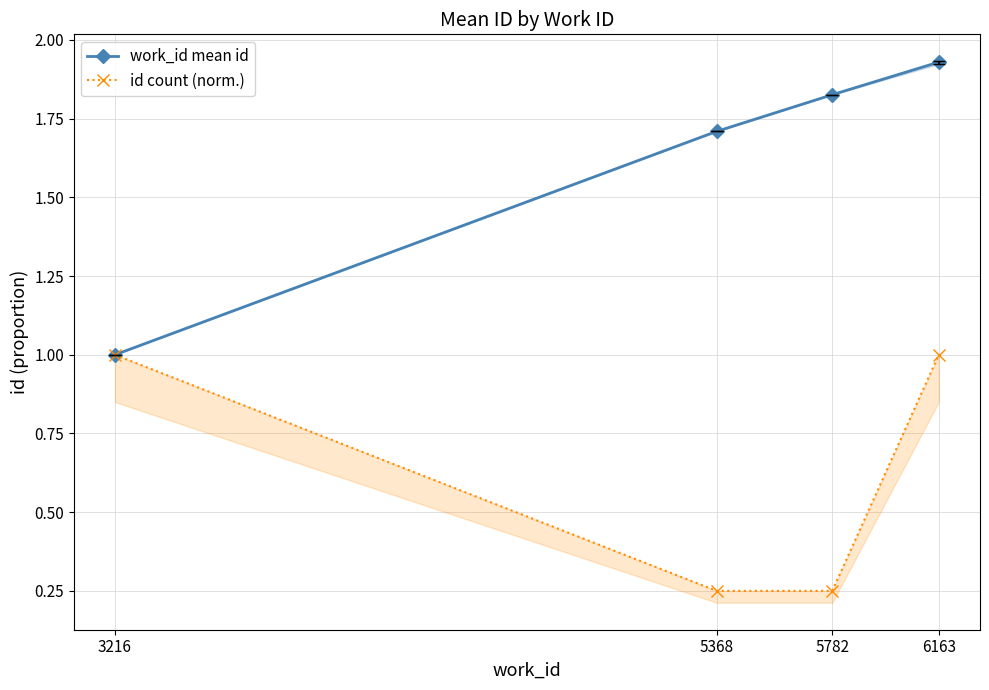

Which category has the highest value across all series?

6163